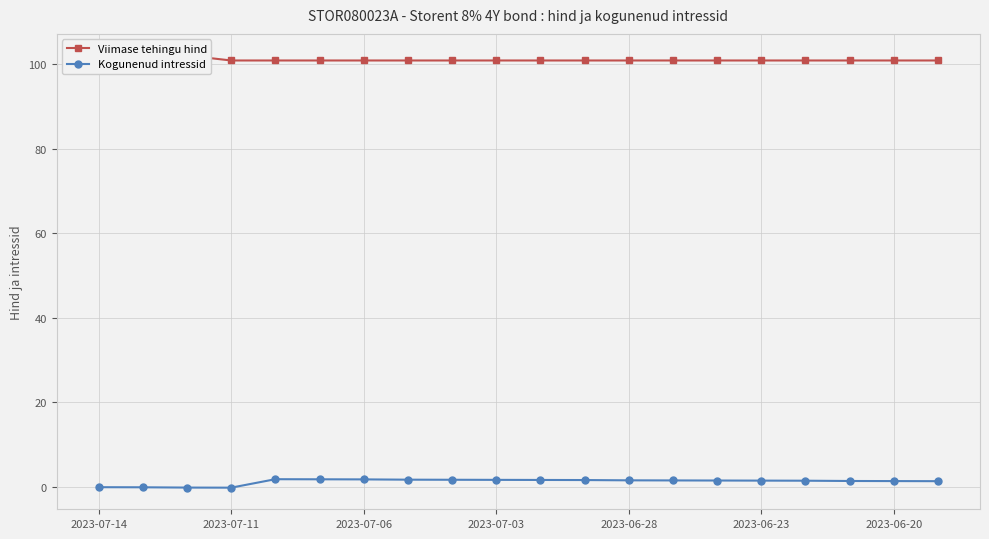

True or false: Kogunenud intressid has a value of 1.6 at 2023-06-28.

True